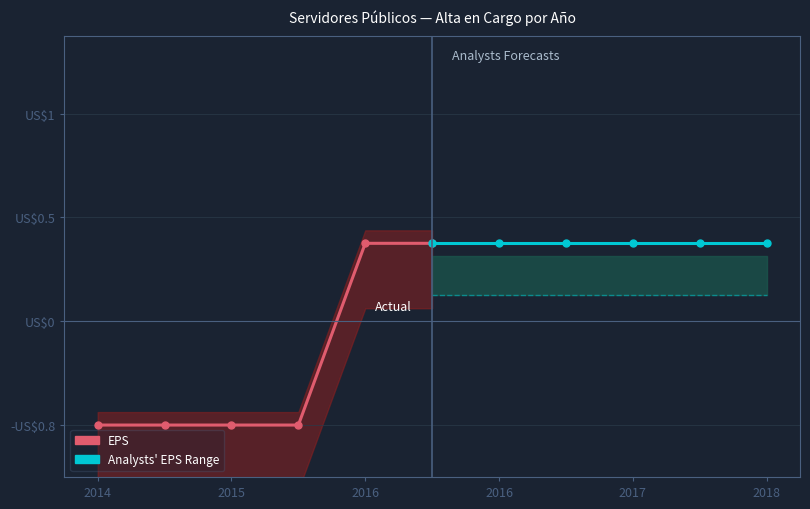

How many distinct data groups are displayed?

2